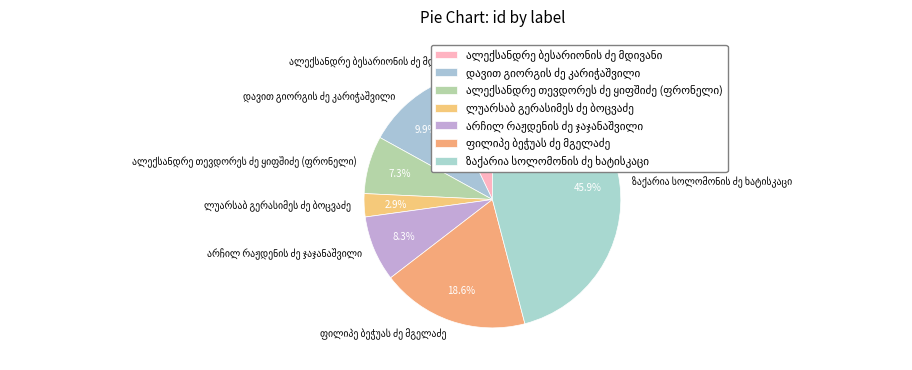

Does any single category account for the majority?

No